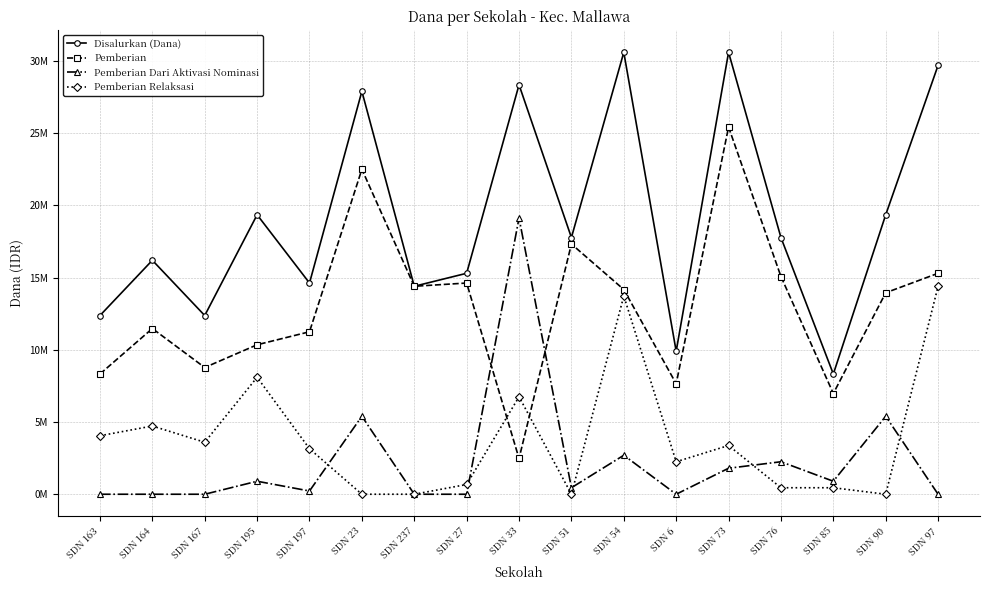

In Pemberian Dari Aktivasi Nominasi, how many points are lower than both neighbors (excluding endpoints)?

4